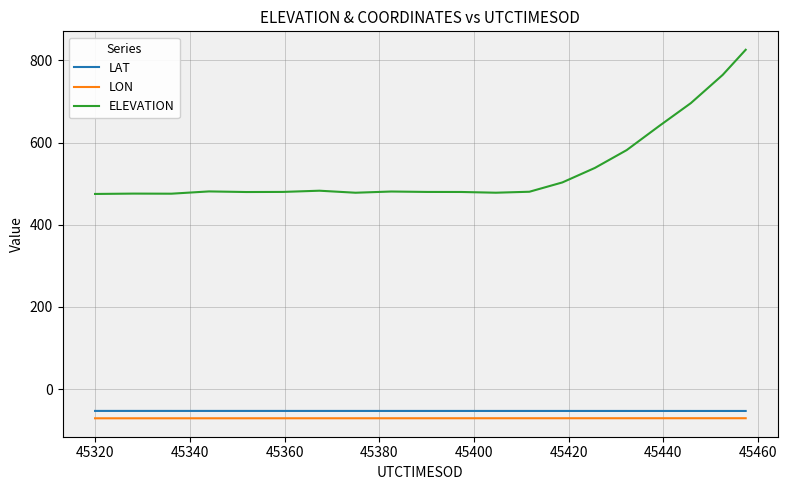

Which series has the widest spread of values?

ELEVATION